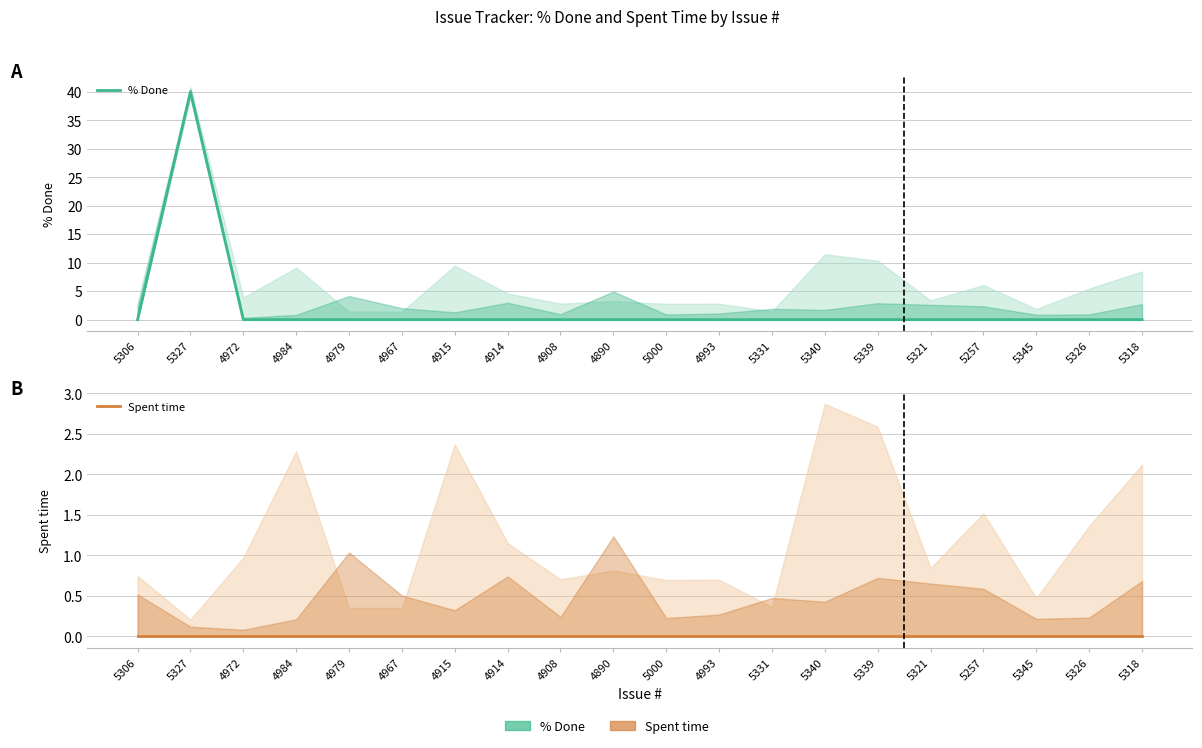

List the series in order of their peak value, highest first.

% Done, Spent time